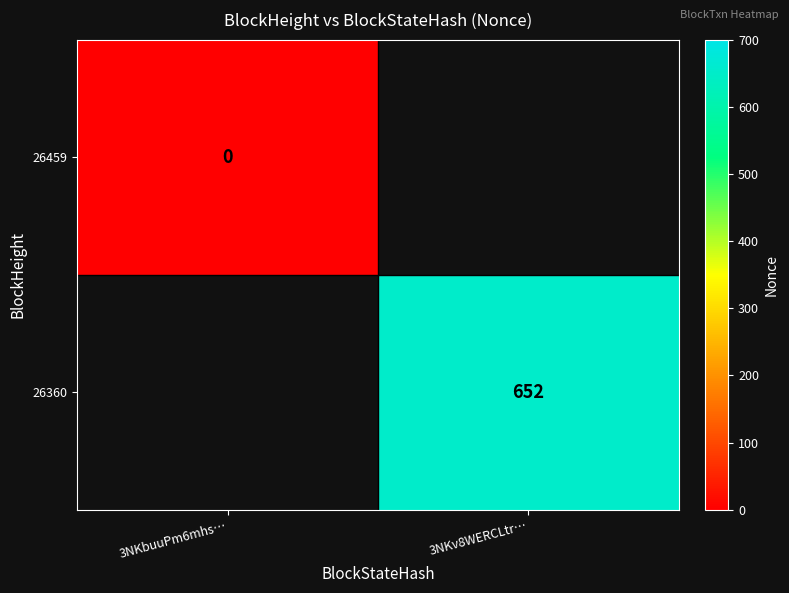

The 26360 series shows 652 at 3NKv8WERCLtr…. True or false?

True